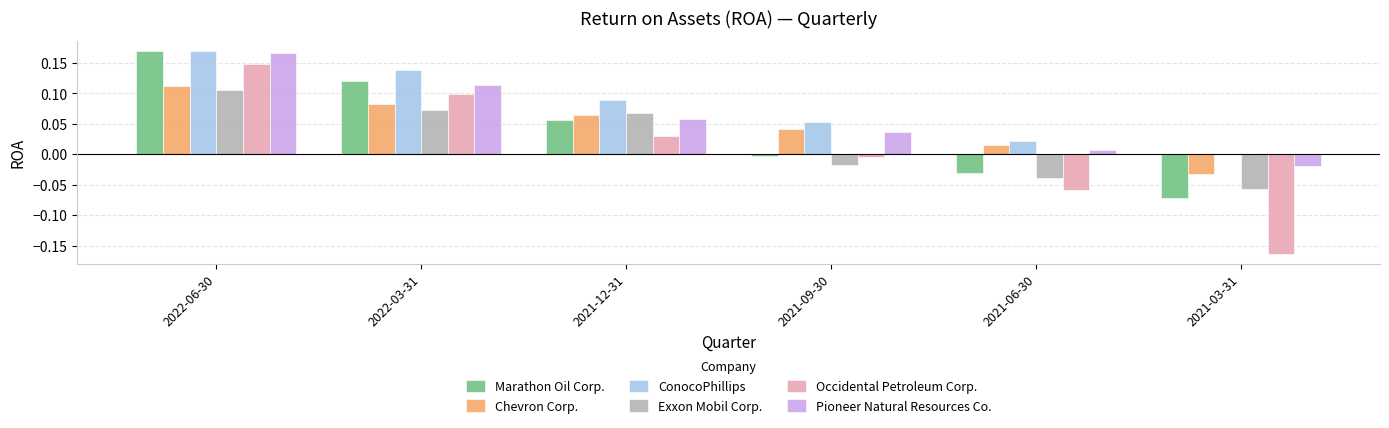

Which series has the largest total across all categories?

ConocoPhillips